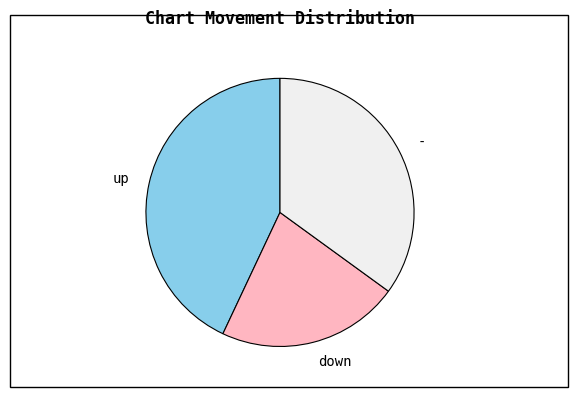

Rank the categories by value from highest to lowest.

up, -, down